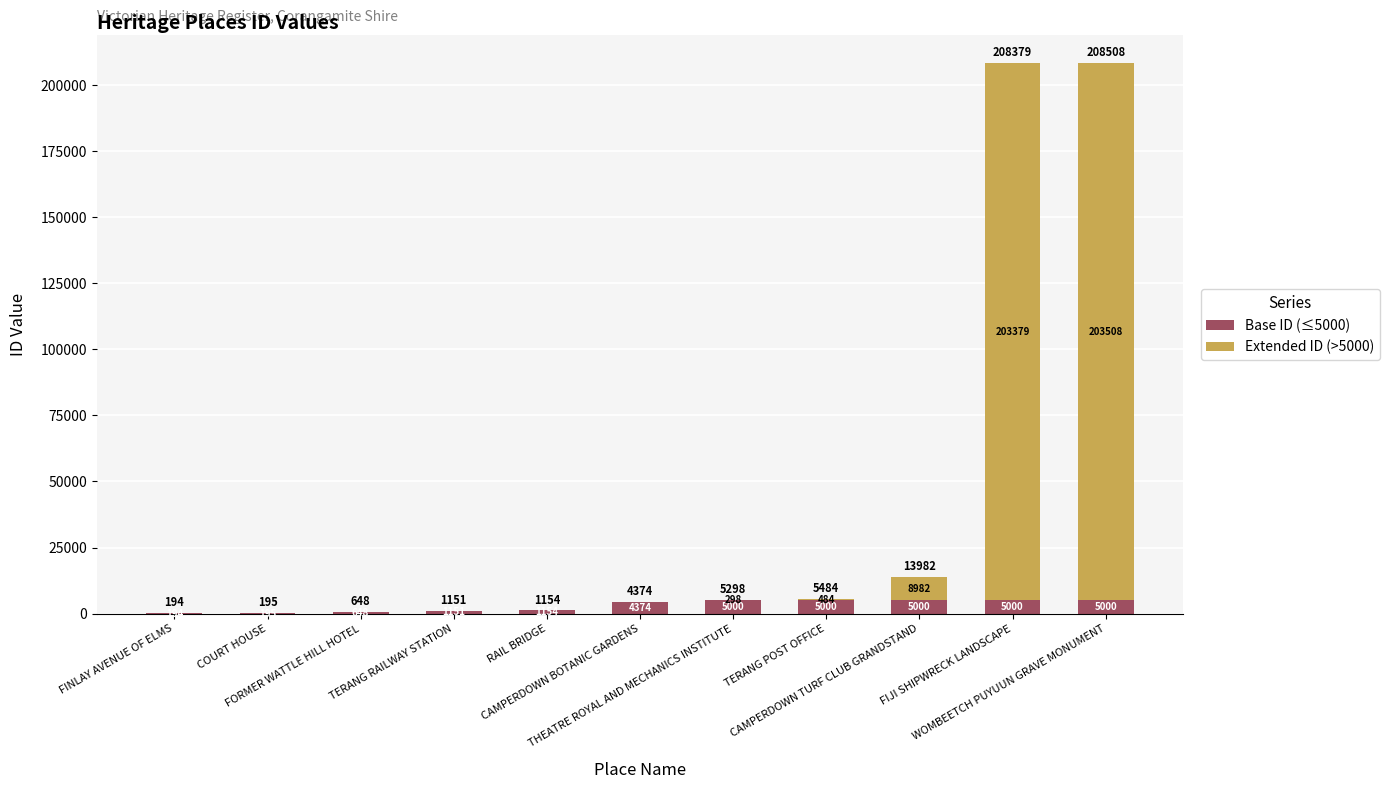

Are the bars horizontal?

No